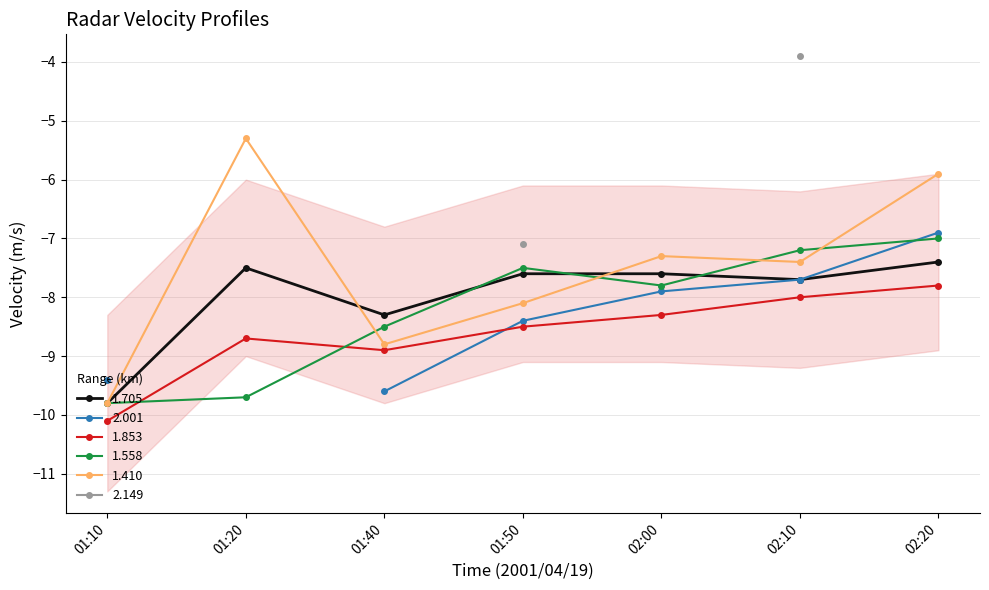

Is this an area chart (filled region under the line)?

No